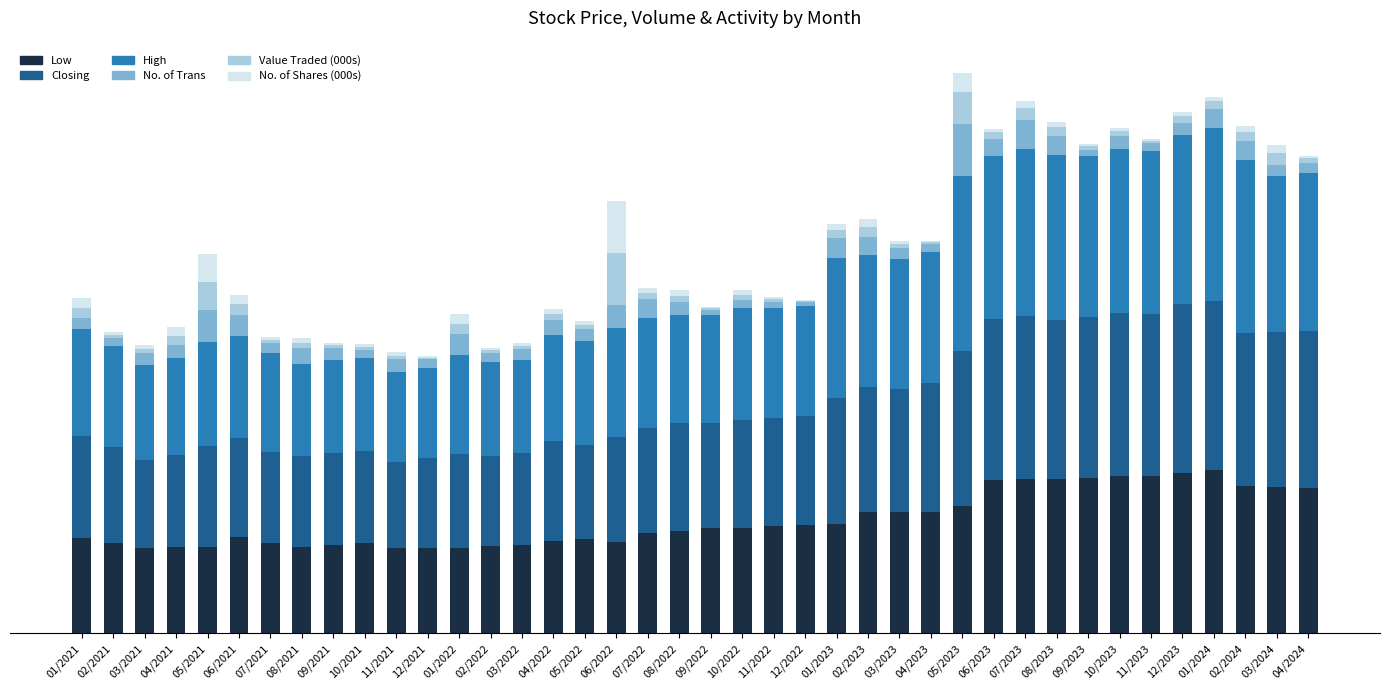

True or false: No. of Shares (000s) has a value of 0.1 at 07/2023.

True